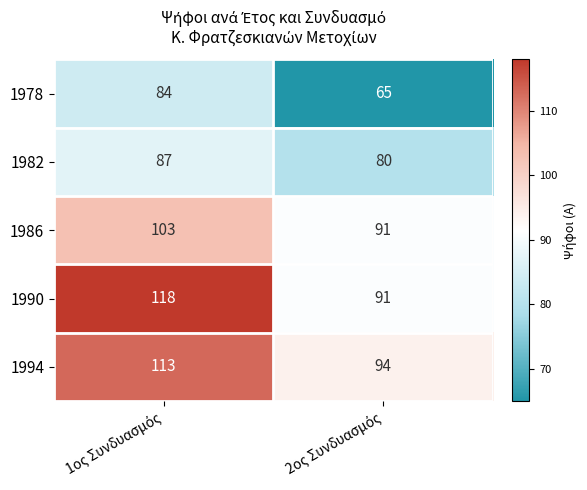

Reading left to right, list all the values displayed in this chart.

1978: 84	65
1982: 87	80
1986: 103	91
1990: 118	91
1994: 113	94